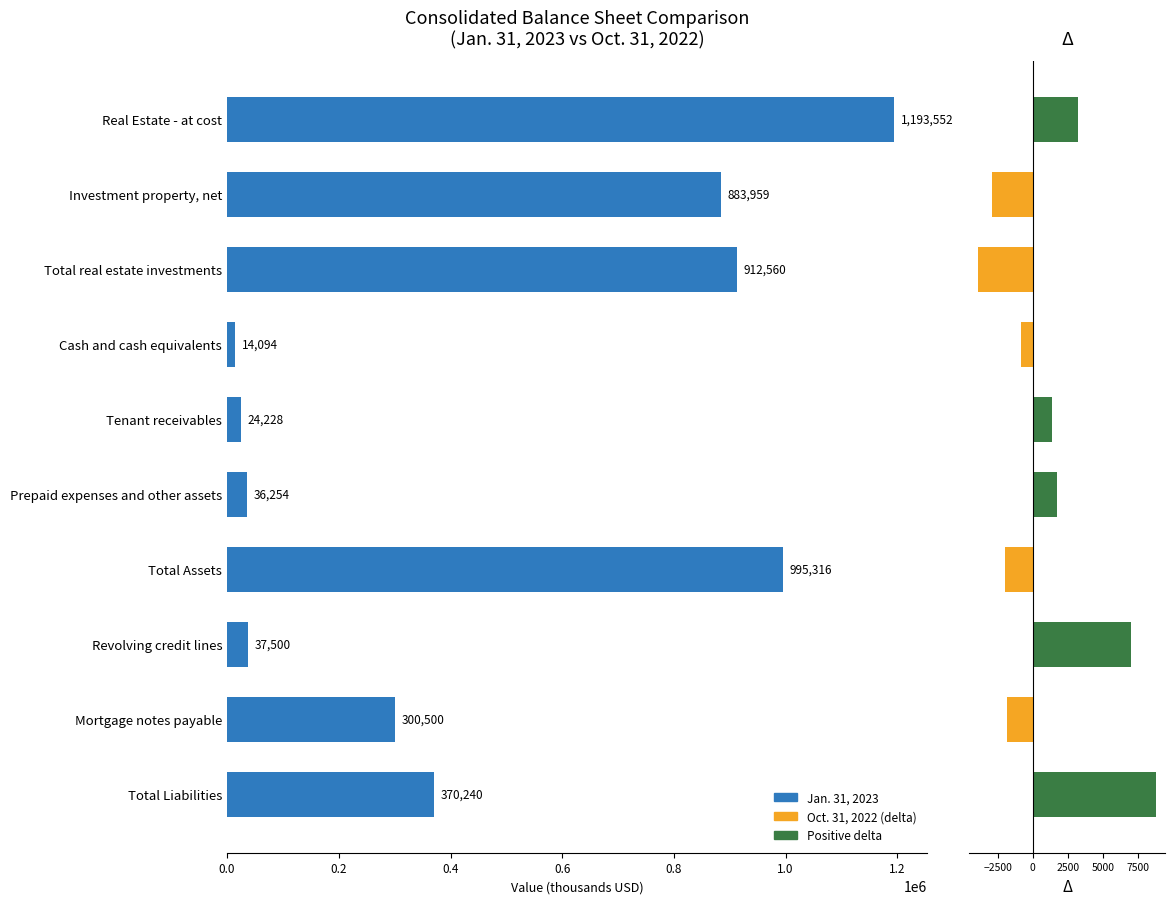

Is it true that the value at Real Estate - at cost is 1928049?

False